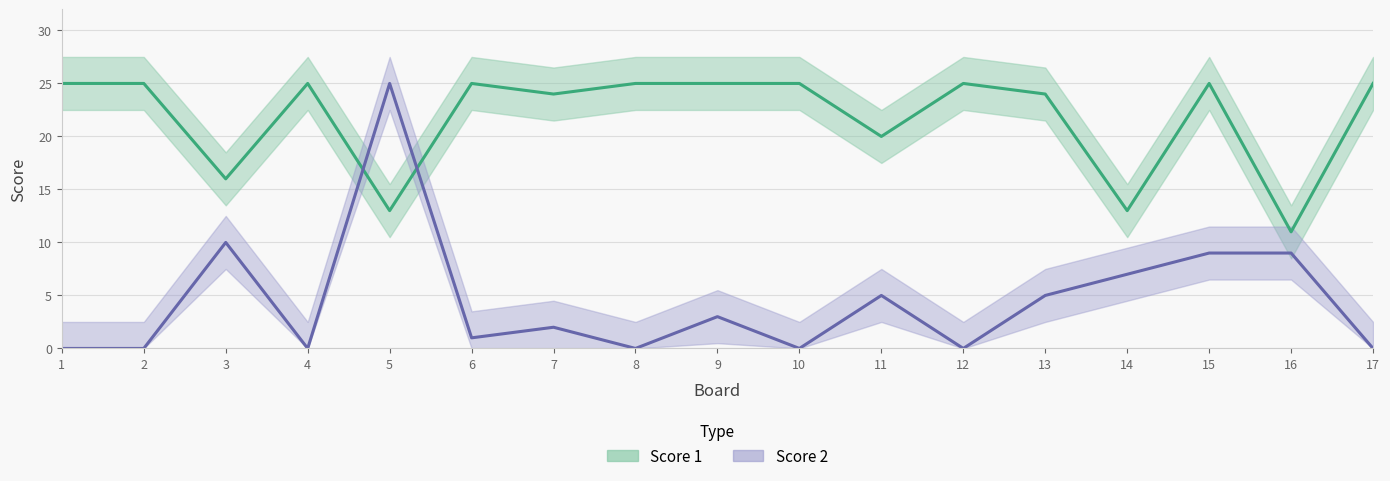

True or false: Score 2 and Score 1 cross at least once.

True